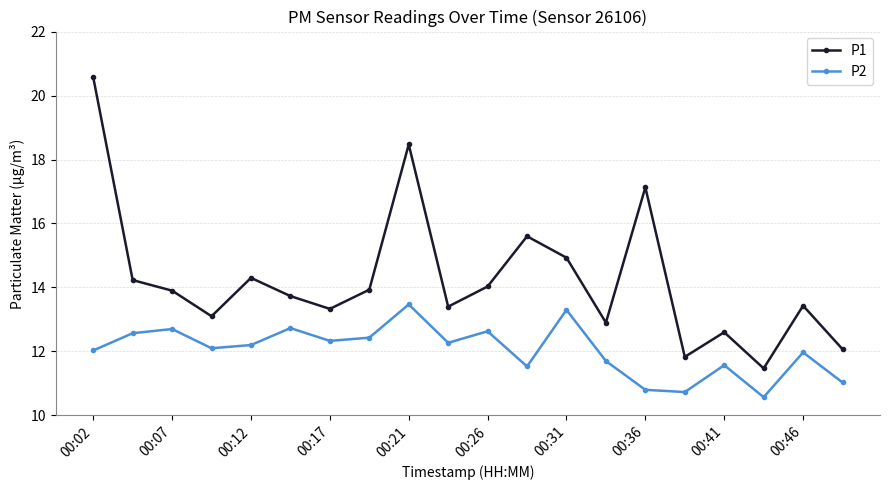

Does the chart have visible grid lines?

Yes